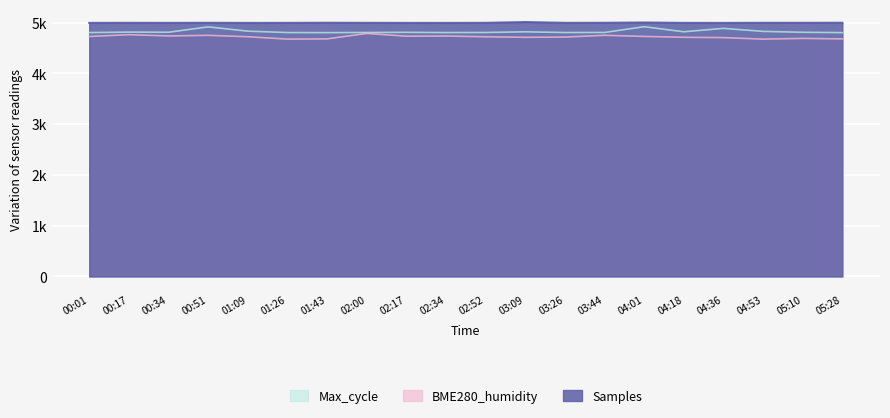

What is the spread (max minus min) of values at 00:17?

233.7